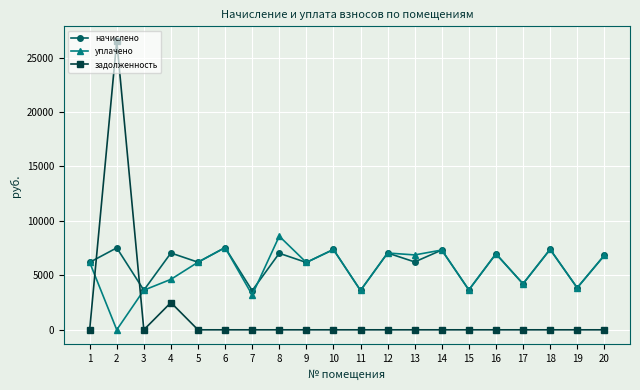

How many interior local valleys does the начислено series have?

9